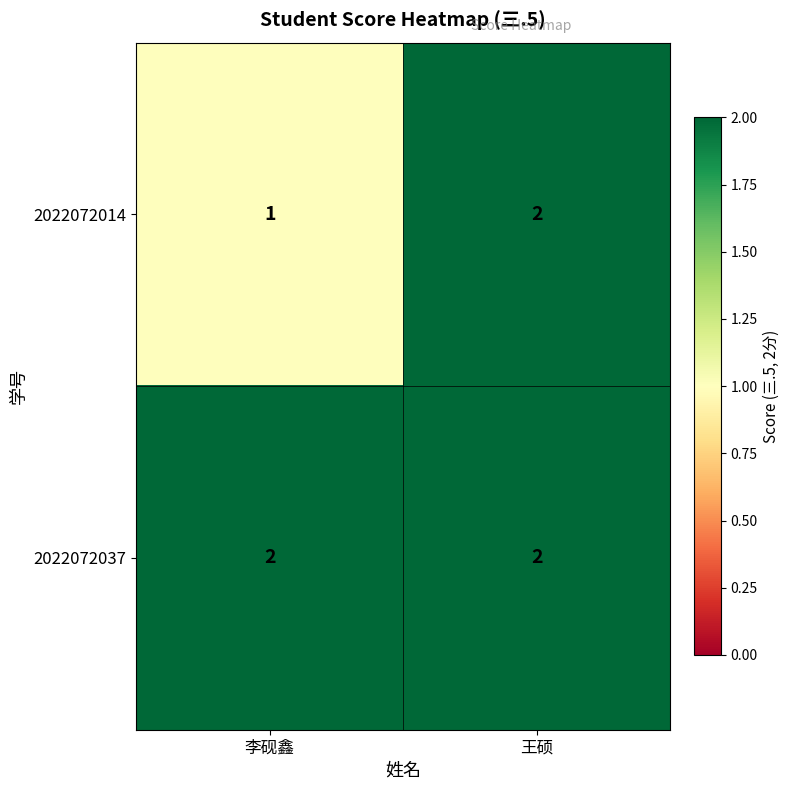

Reading right to left, what are all the values shown in this chart?

2022072014: 2	1
2022072037: 2	2